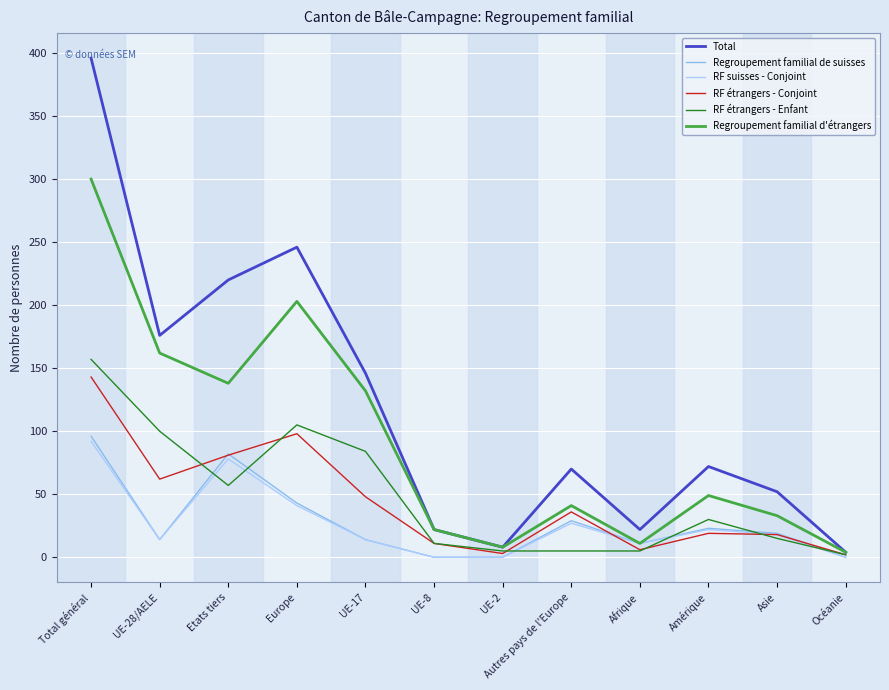

Between Afrique and Océanie, which series saw the biggest shift?

Total